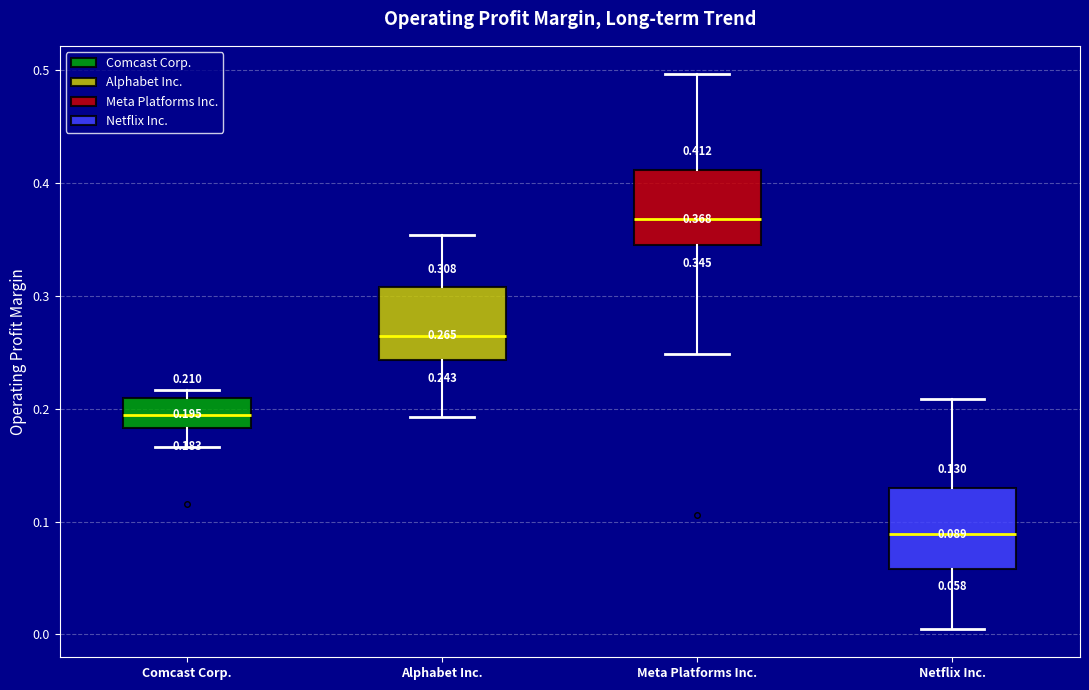

Which box has the highest median line?

Meta Platforms Inc.